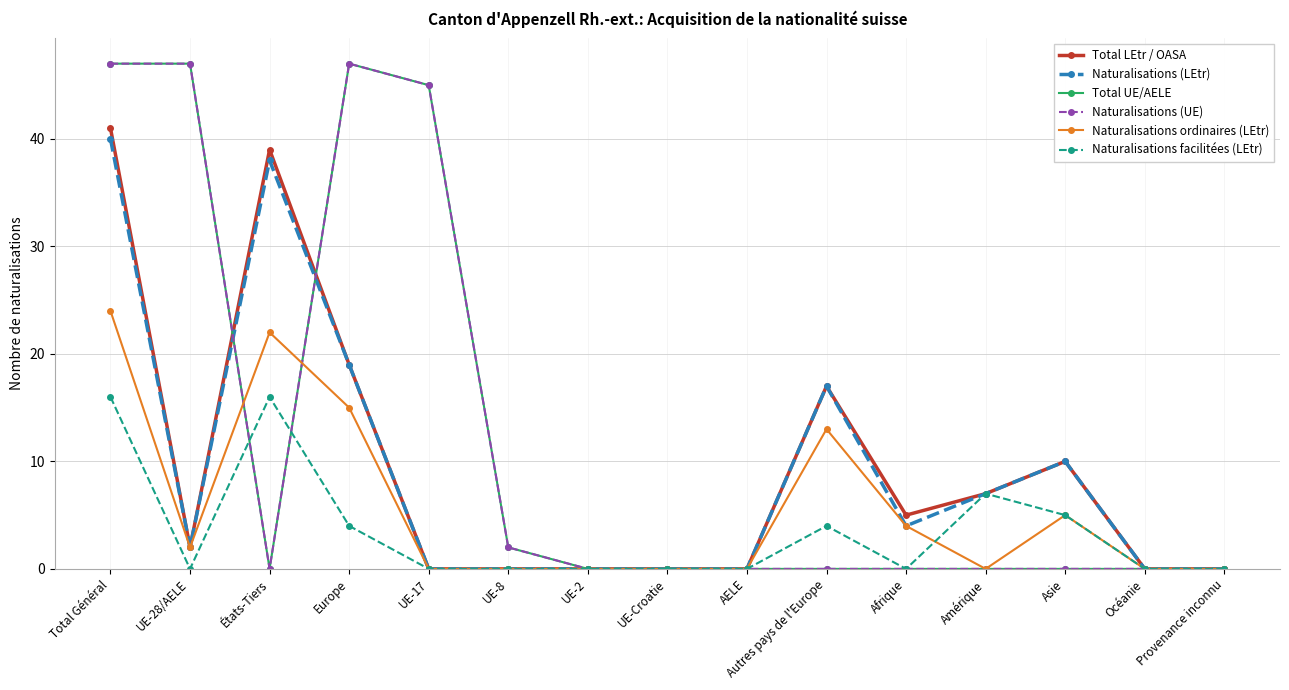

True or false: Total UE/AELE has more than 1 interior local peaks.

False